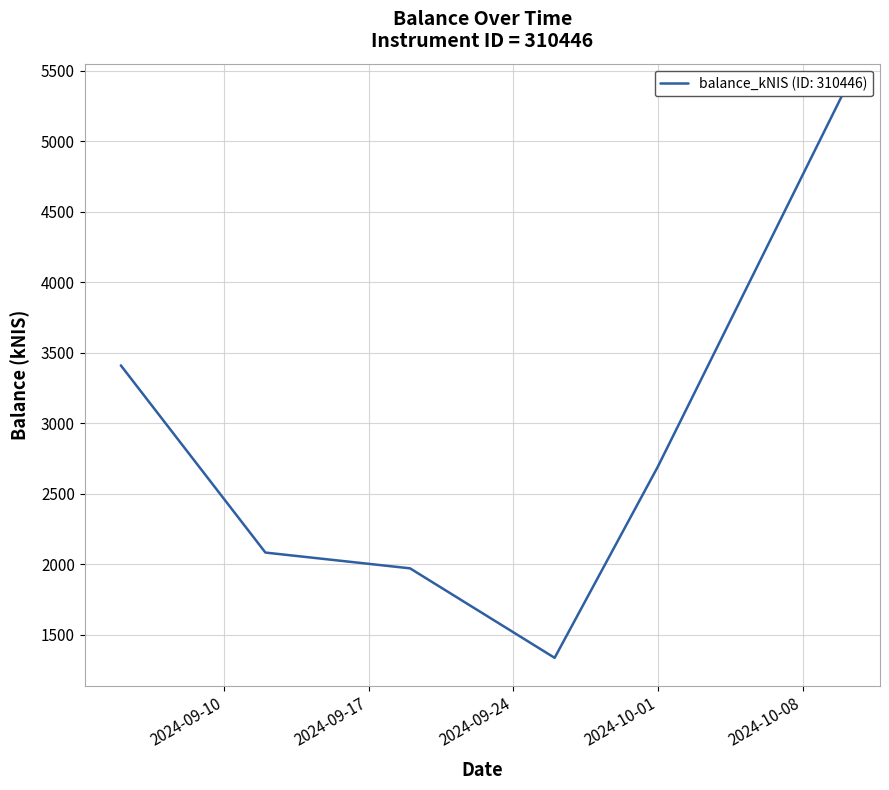

What is the sum of the values at 2024-10-01 and 2024-10-10?

8041.5